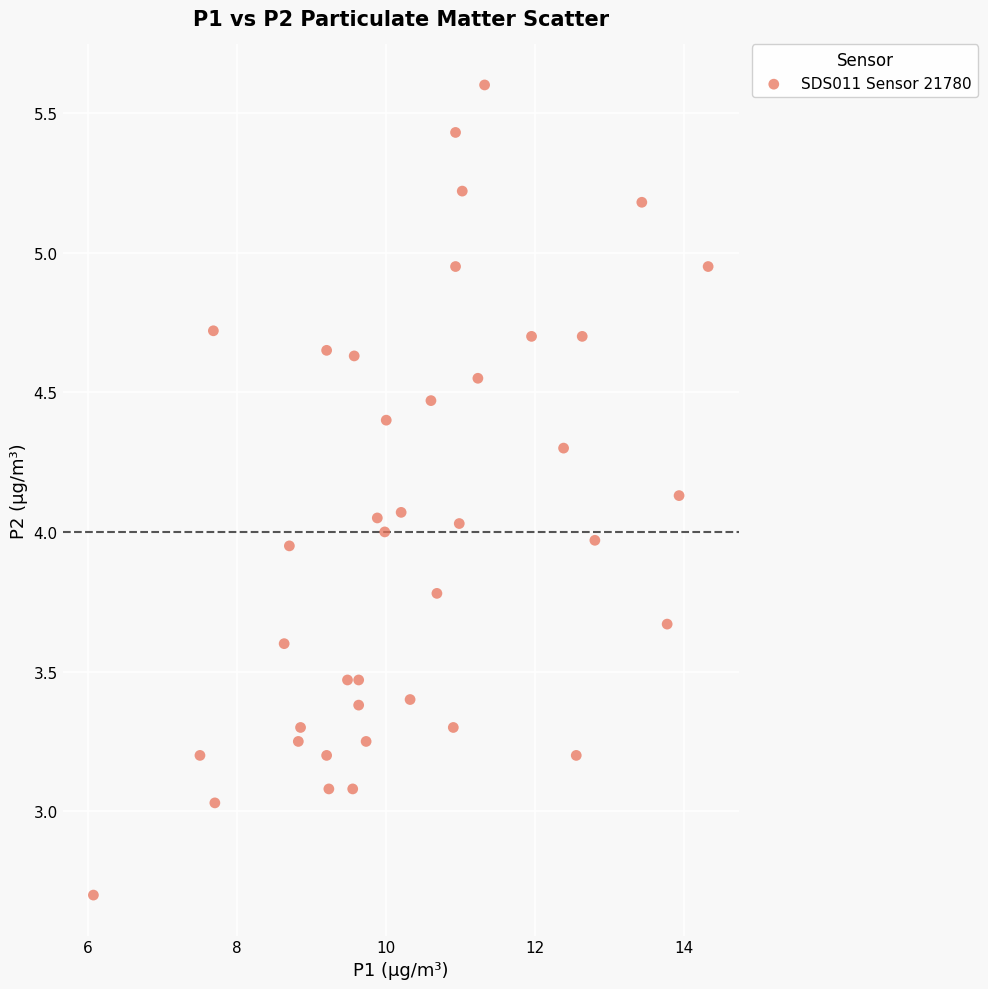

What is the range of X values (max minus min)?

8.2